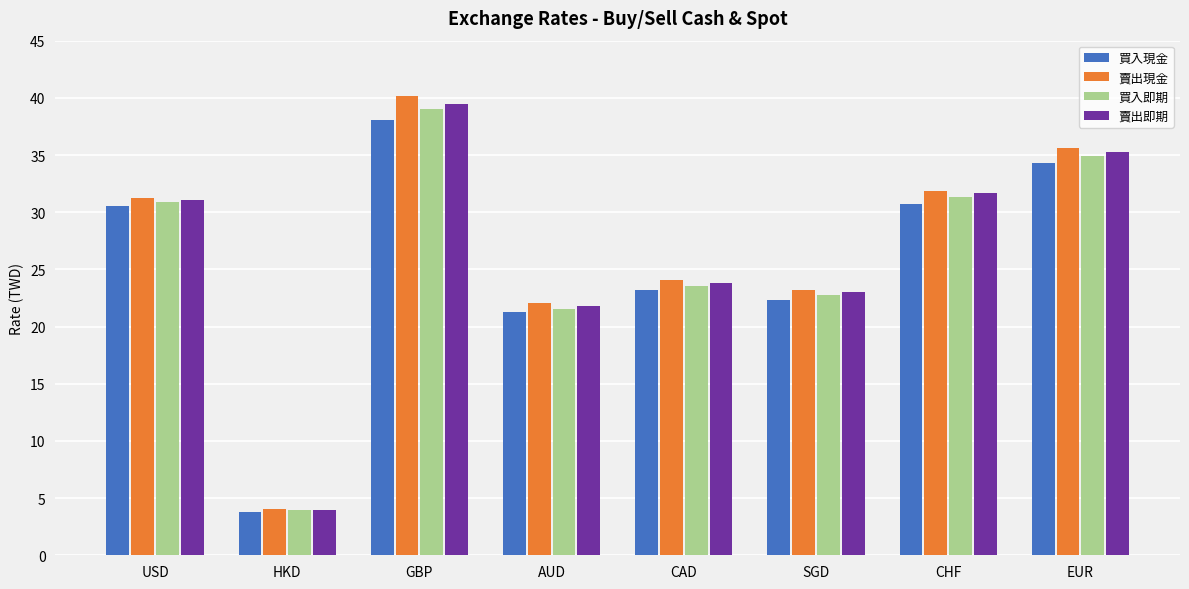

At which category is the sum across all series the highest?

GBP